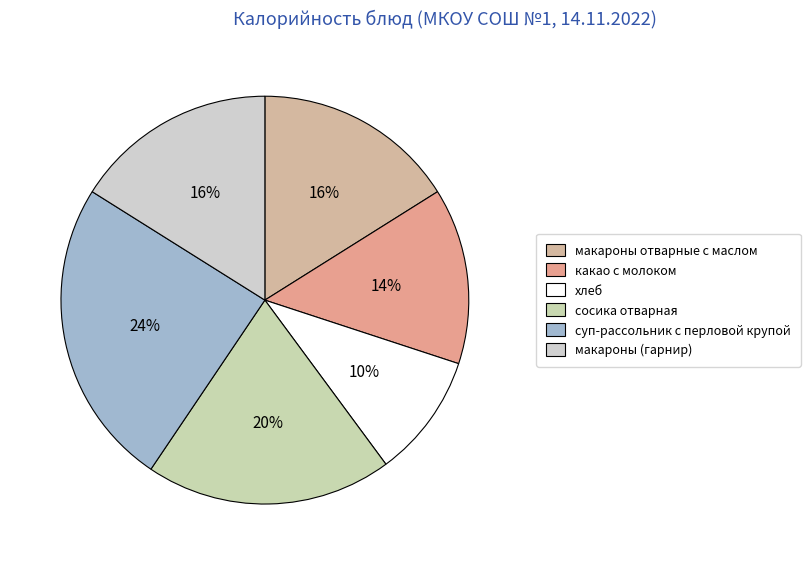

How many segments does this pie chart have?

6